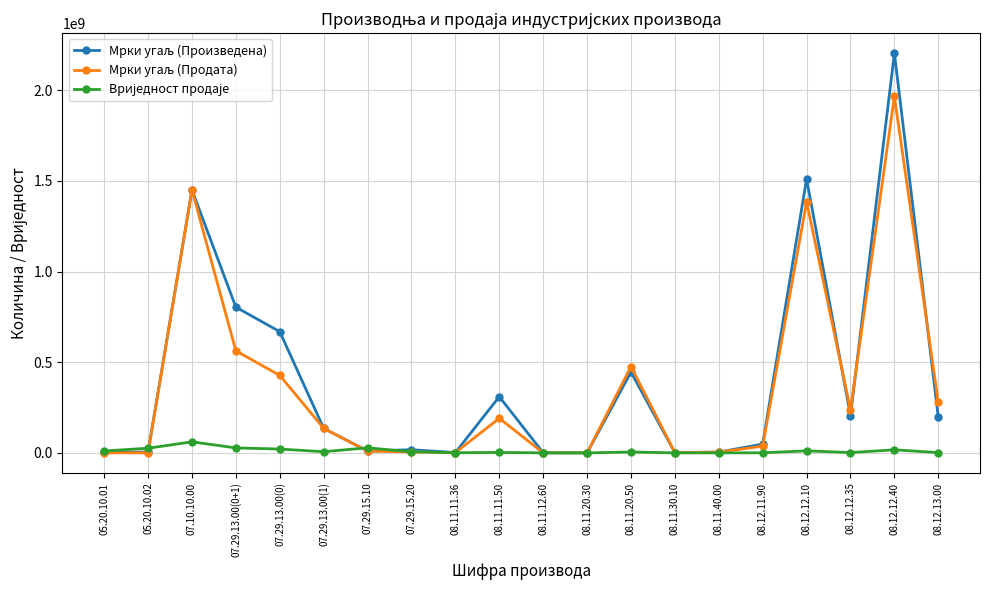

Which label corresponds to the largest value in the chart?

08.12.12.40